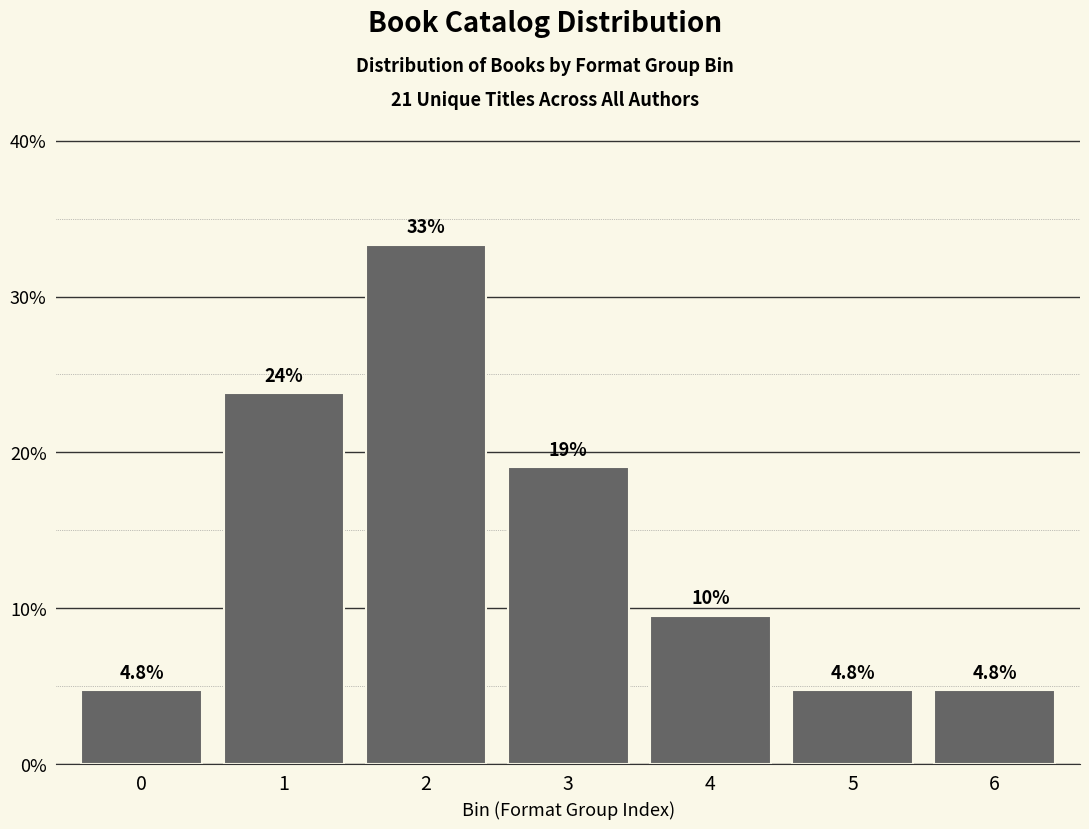

Reading left to right, what are all the values shown in this chart?

0=4.8	1=23.8	2=33.3	3=19.1	4=9.5	5=4.8	6=4.8